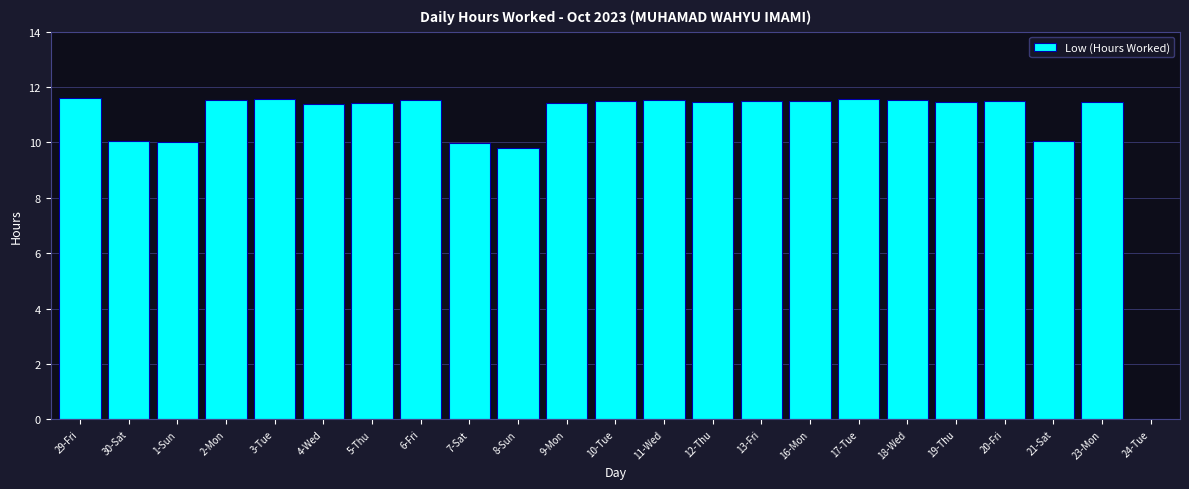

What is the ratio of the value at 21-Sat to the value at 5-Thu?

0.9